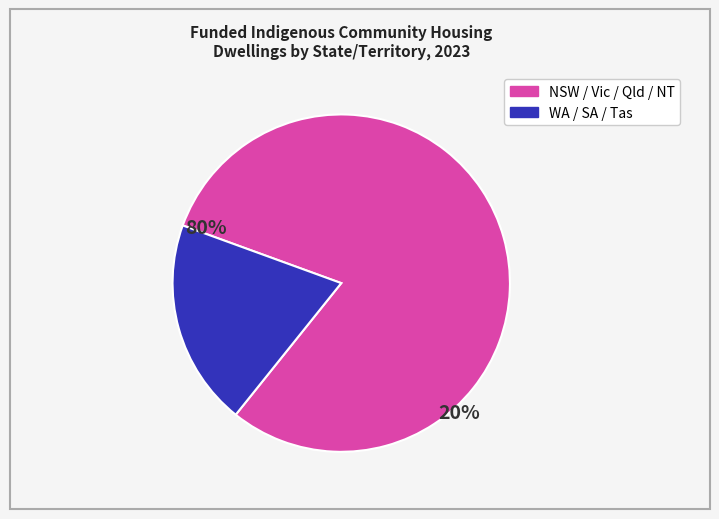

Is there any slice that represents more than half of the pie?

Yes